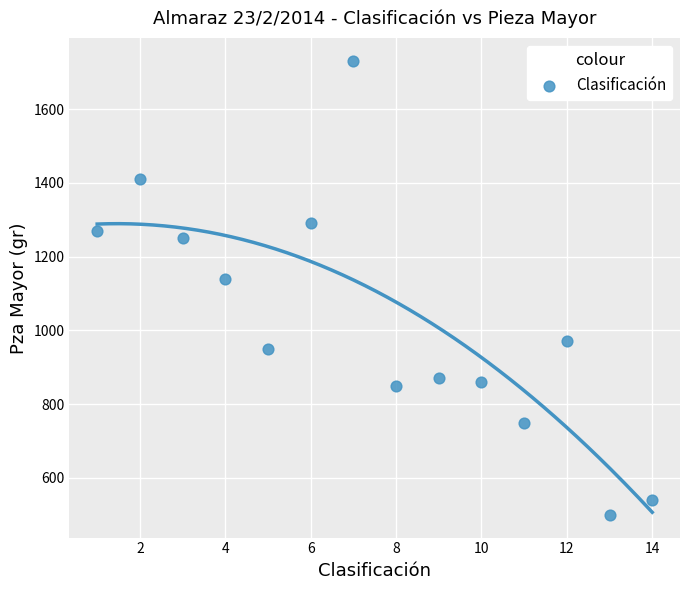

What Y value in the scatter plot is closest to 1115?

1140